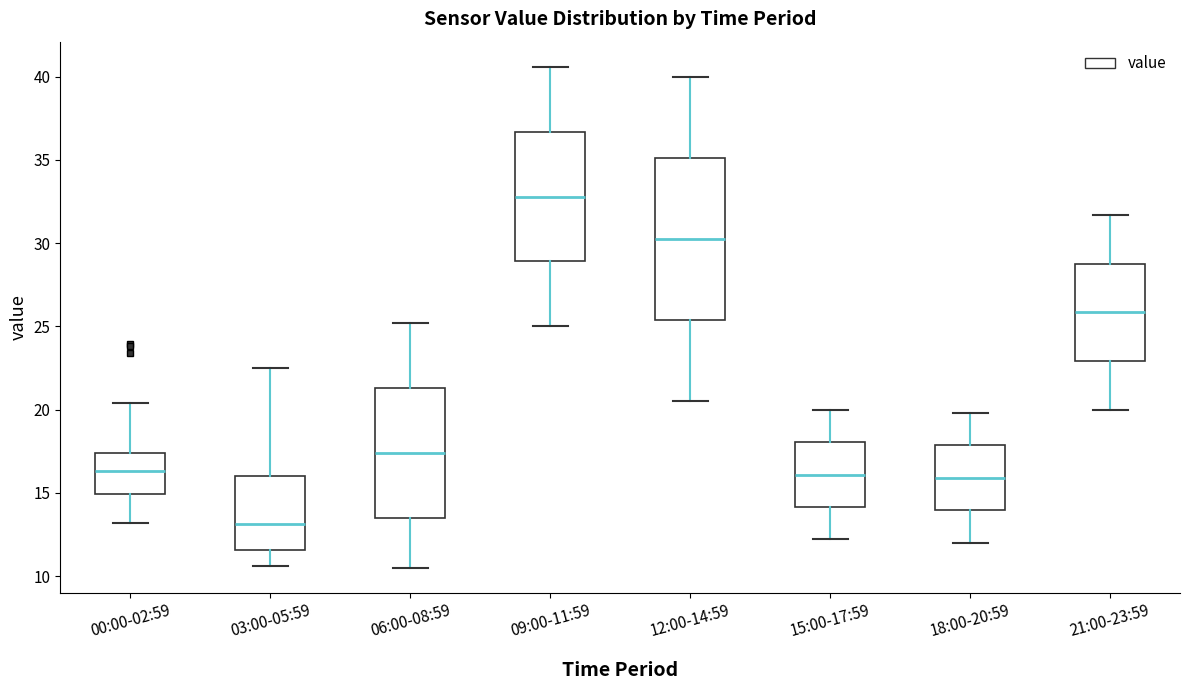

Reading left to right, transcribe this box plot: for each box, give where its median line is, the range the box spans, and where its two whiskers end, as read against the y-axis. The values are not printed on the chart, so give them approximately, as read against the axis.

00:00-02:59: median 16.5, box 15.0 to 17.5, whiskers 13.0 to 20.5
03:00-05:59: median 13.0, box 11.5 to 16.0, whiskers 10.5 to 22.5
06:00-08:59: median 17.5, box 13.5 to 21.5, whiskers 10.5 to 25.0
09:00-11:59: median 33.0, box 29.0 to 36.5, whiskers 25.0 to 40.5
12:00-14:59: median 30.5, box 25.5 to 35.0, whiskers 20.5 to 40.0
15:00-17:59: median 16.0, box 14.0 to 18.0, whiskers 12.0 to 20.0
18:00-20:59: median 16.0, box 14.0 to 18.0, whiskers 12.0 to 20.0
21:00-23:59: median 26.0, box 23.0 to 29.0, whiskers 20.0 to 31.5